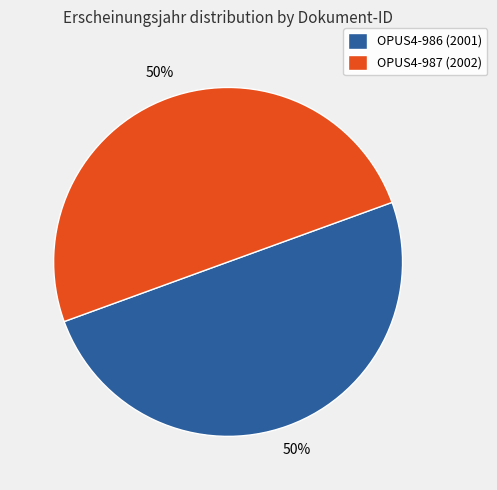

Is the sum of OPUS4-987 (2002) and OPUS4-986 (2001) greater than half?

Yes